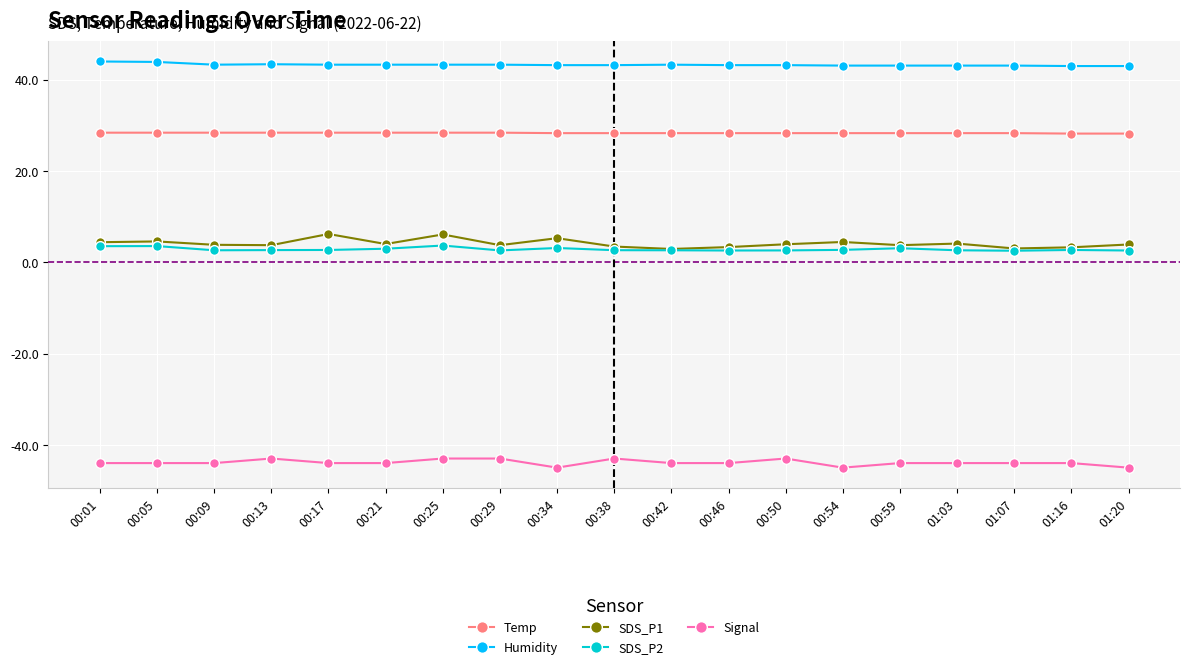

What is the maximum value for Humidity?

44.0